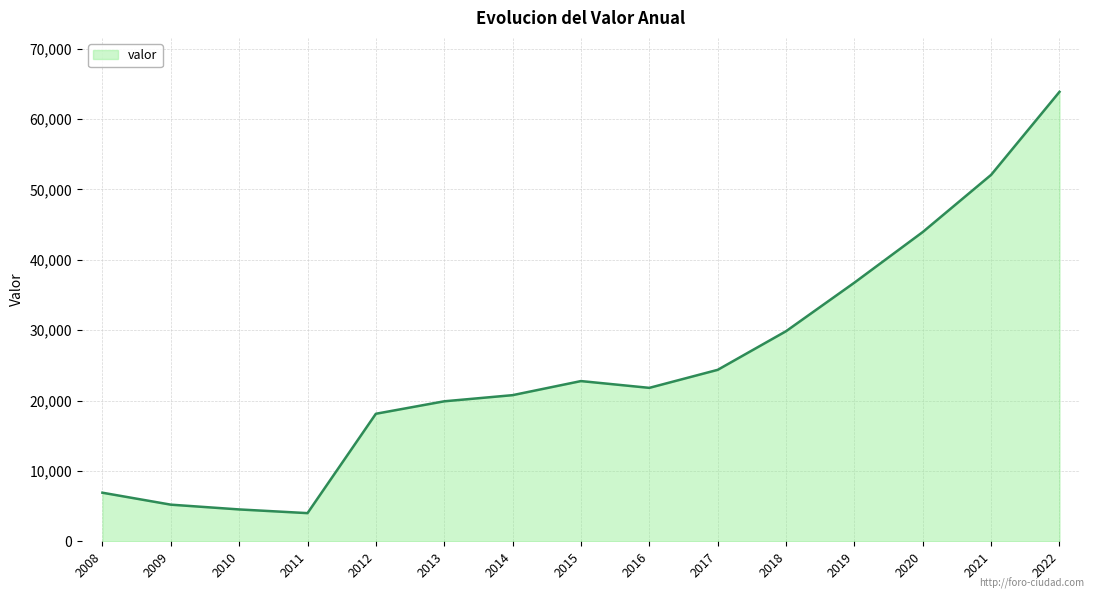

Which category has the highest value across all series?

2022